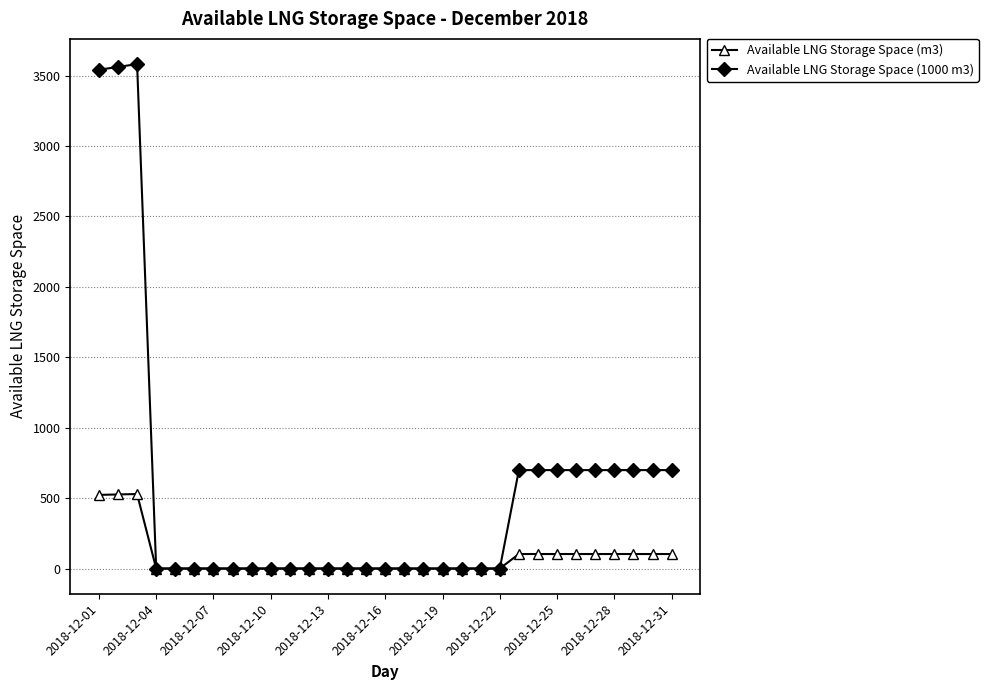

Count the number of data series in this chart.

2